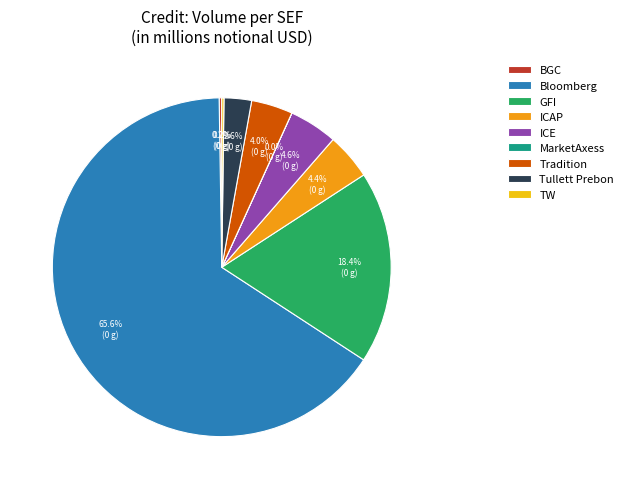

Which category accounts for the majority?

Bloomberg